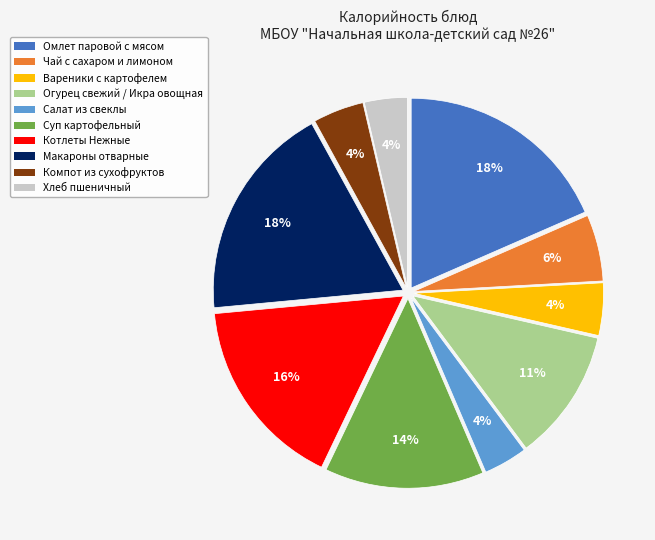

To the nearest percent, what is the average slice percentage?

10%